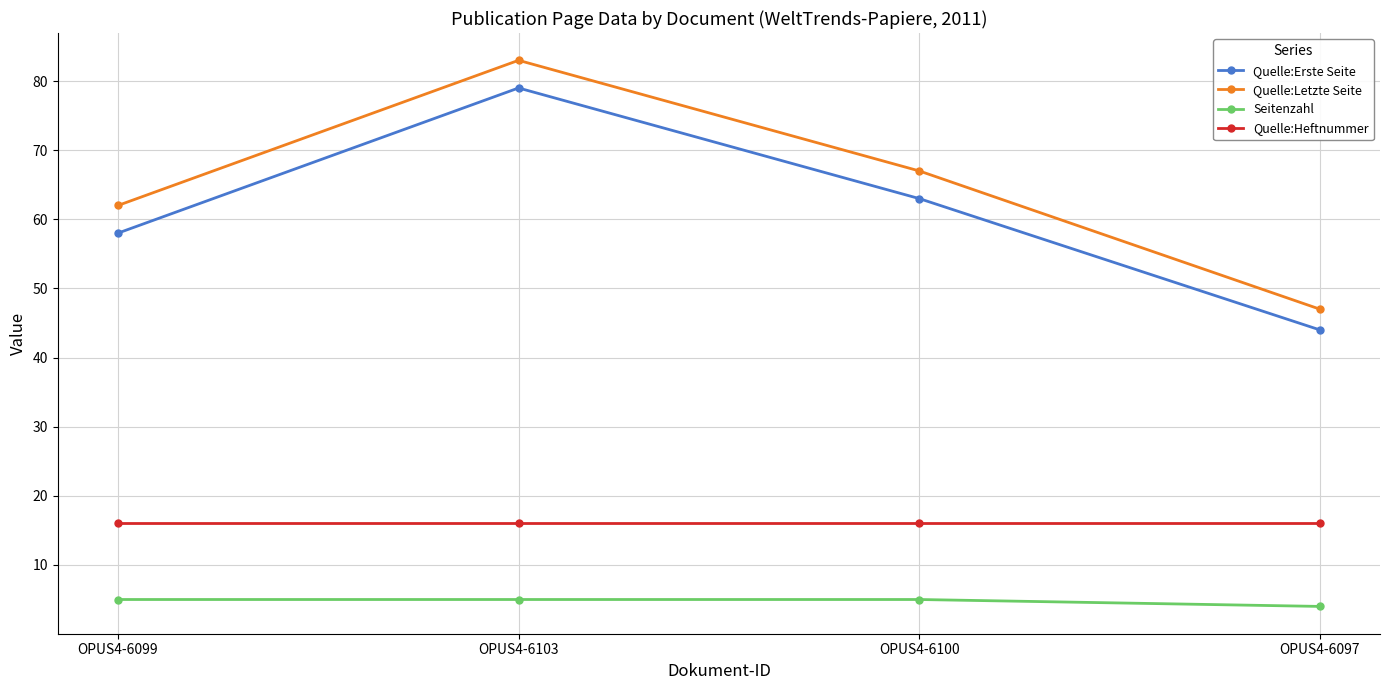

At how many categories does at least one series exceed 33?

4